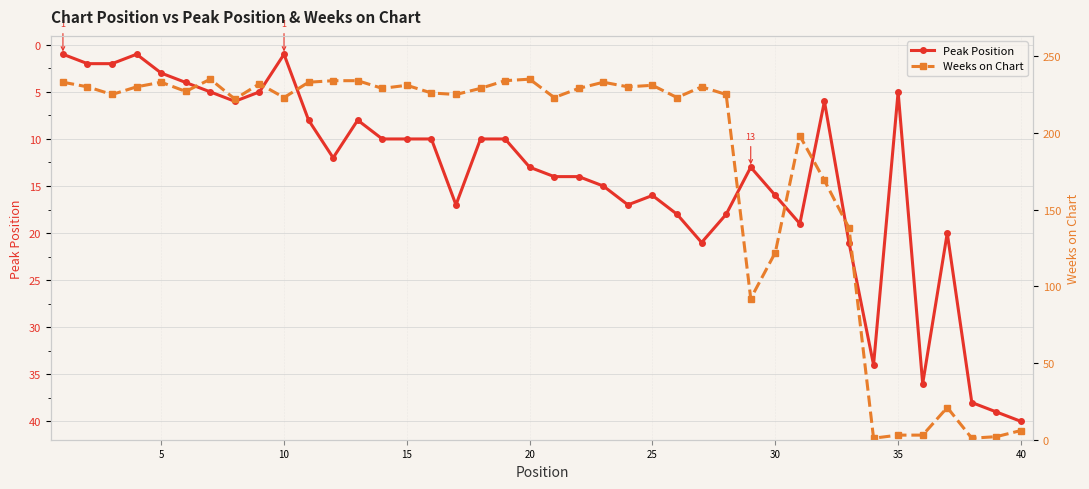

True or false: Peak Position and Weeks on Chart cross at least once.

True